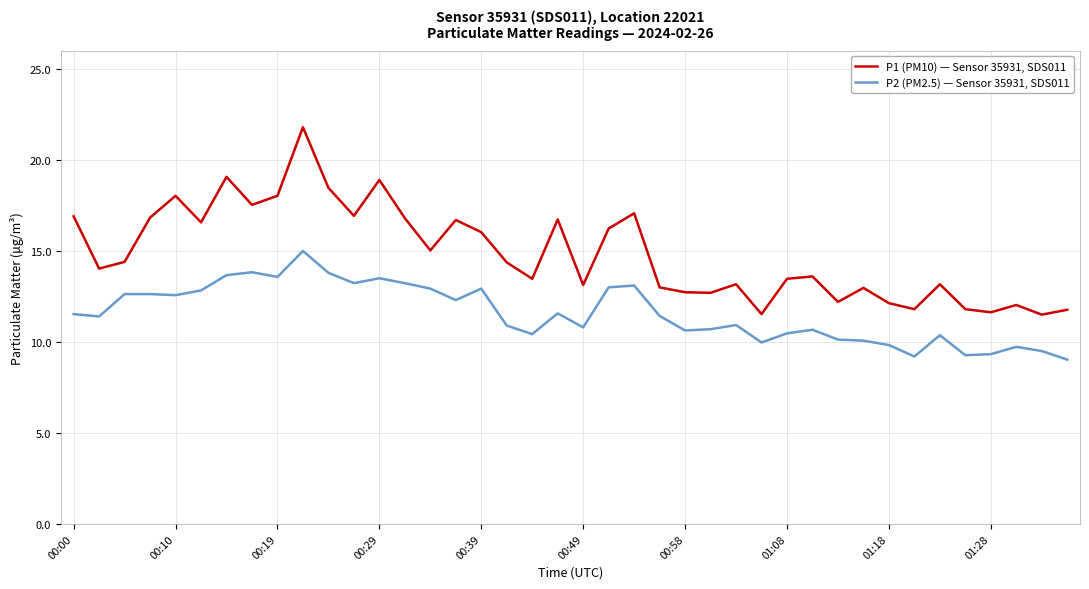

Which series has the largest range (max minus min)?

P1 (PM10) — Sensor 35931, SDS011